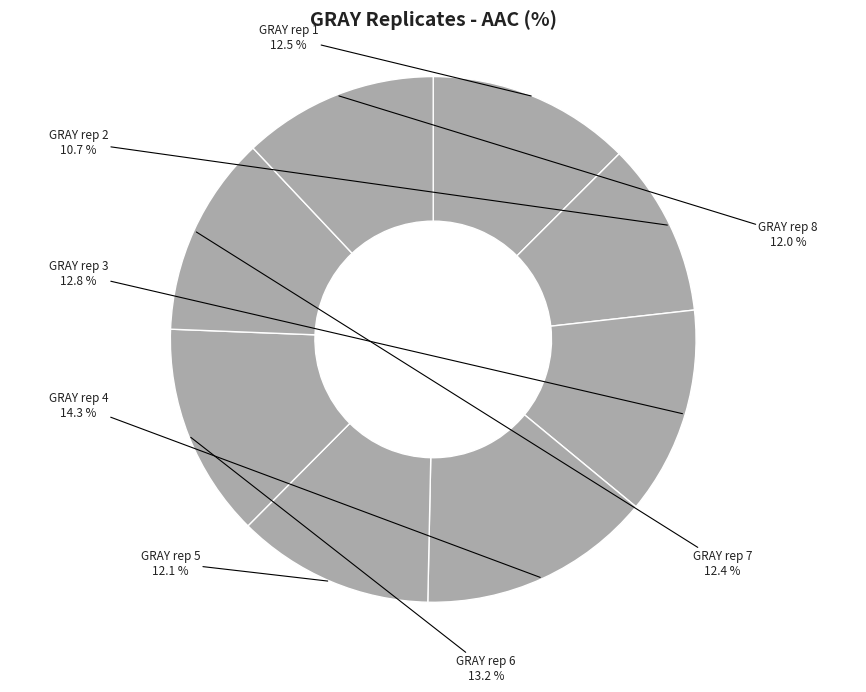

Count the number of slices in the pie.

8